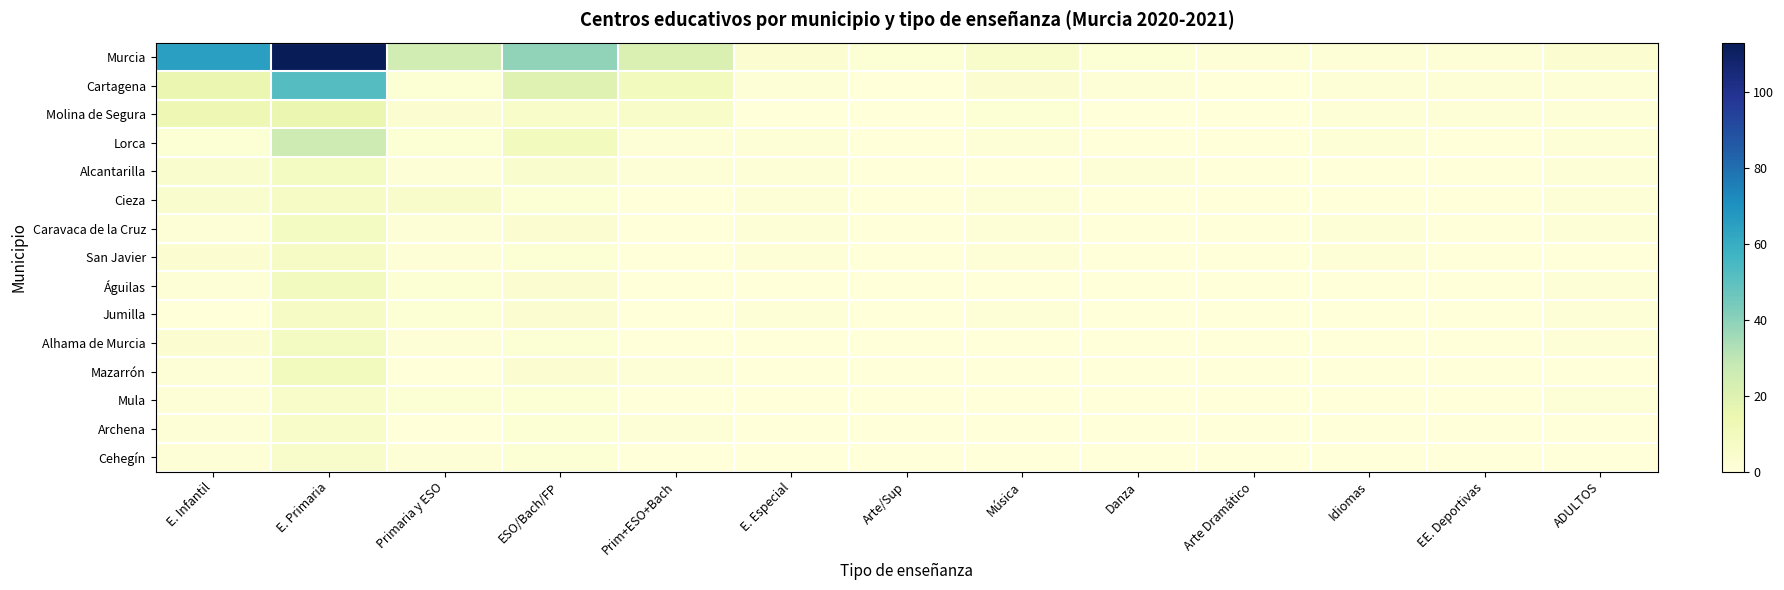

What is the total value across all series at Prim+ESO+Bach?

41